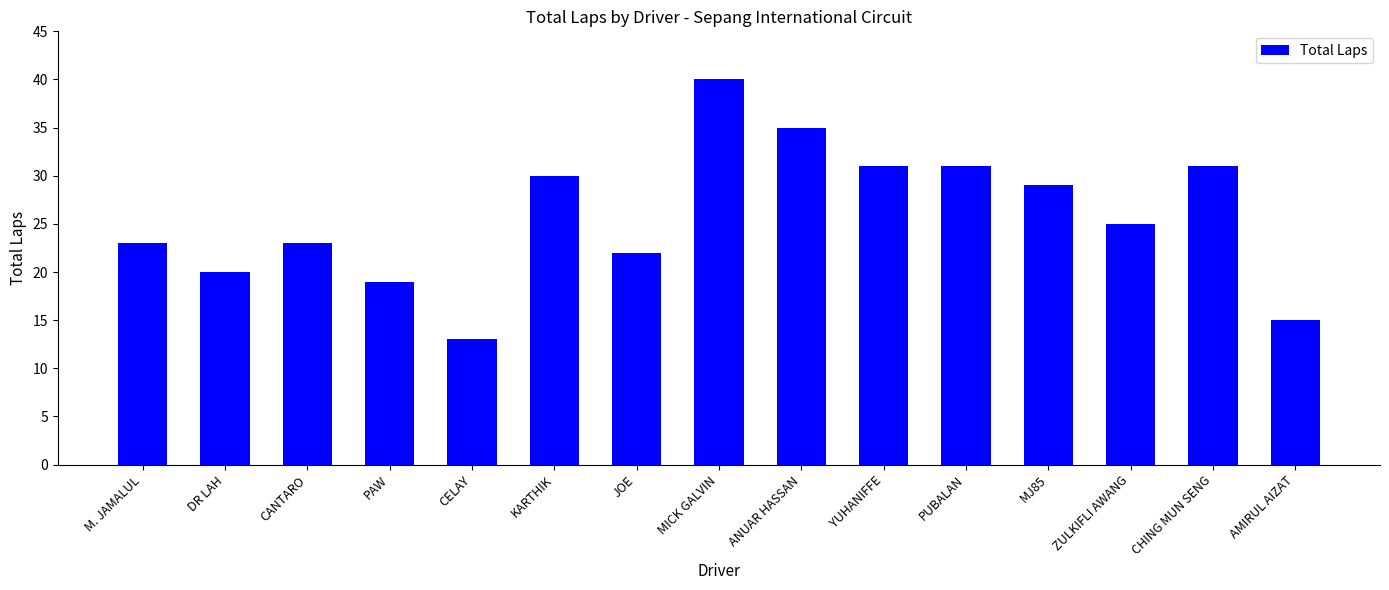

What is the difference between the maximum and second lowest values?

25